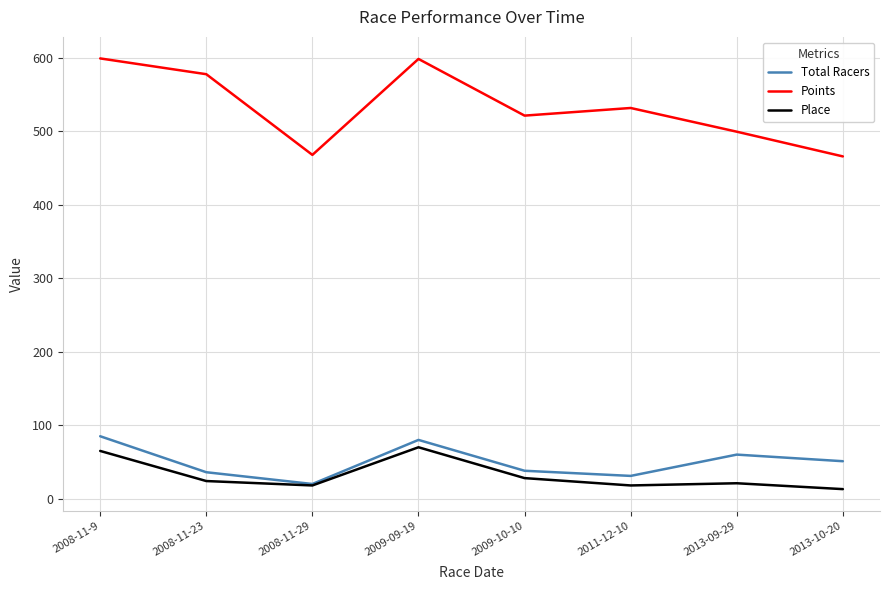

Is this an area chart (filled region under the line)?

No